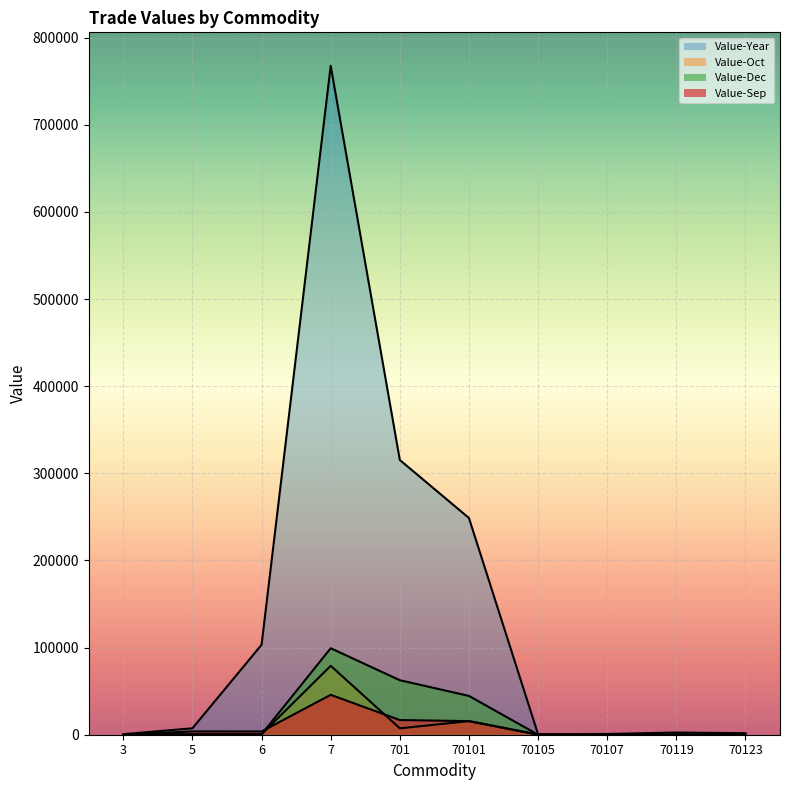

Which label corresponds to the smallest value in the chart?

3